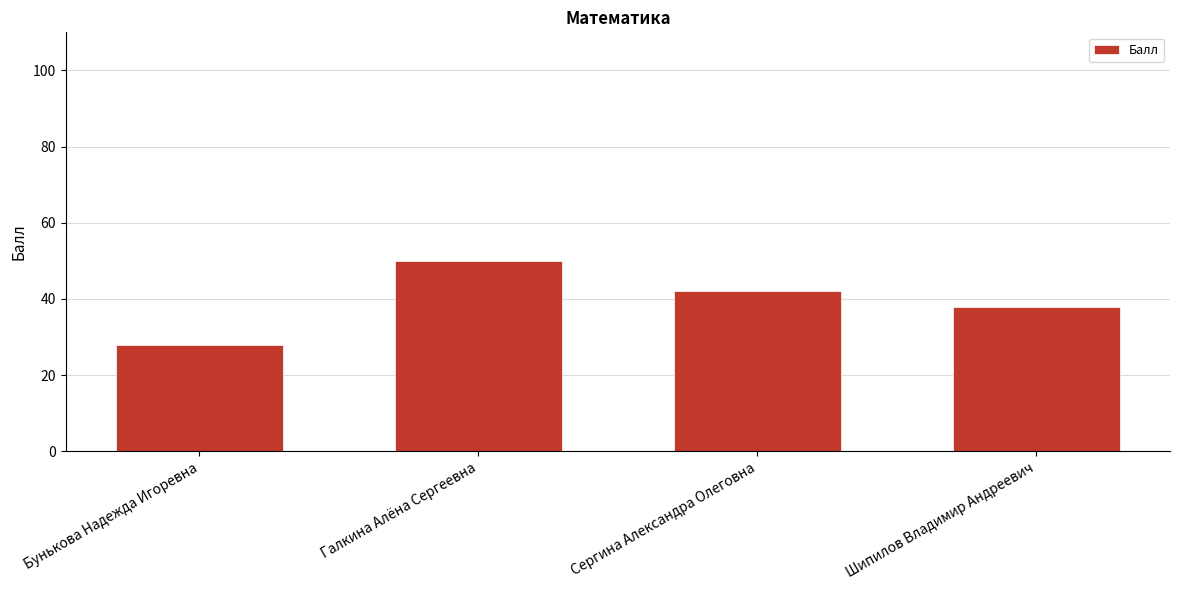

Which label corresponds to the smallest value in the chart?

Бунькова Надежда Игоревна